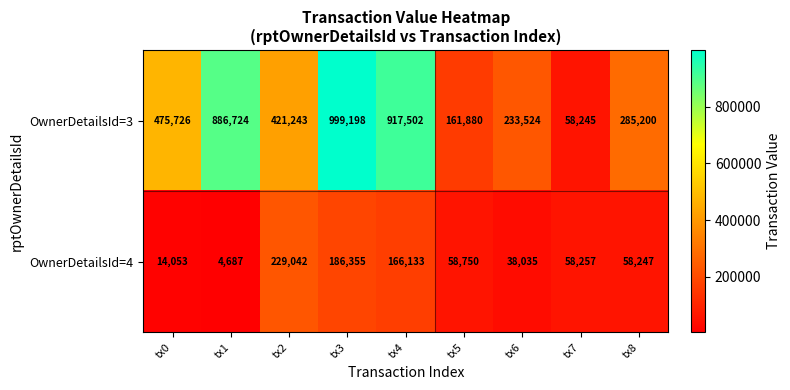

List the series in order of their peak value, highest first.

OwnerDetailsId=3, OwnerDetailsId=4